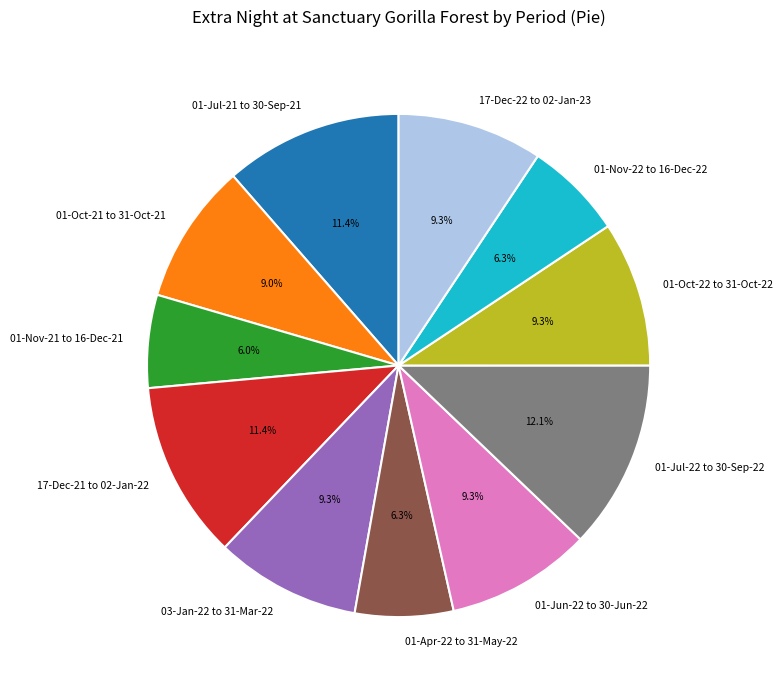

What is the ratio of the value at 17-Dec-22 to 02-Jan-23 to the value at 01-Jul-22 to 30-Sep-22?

0.8